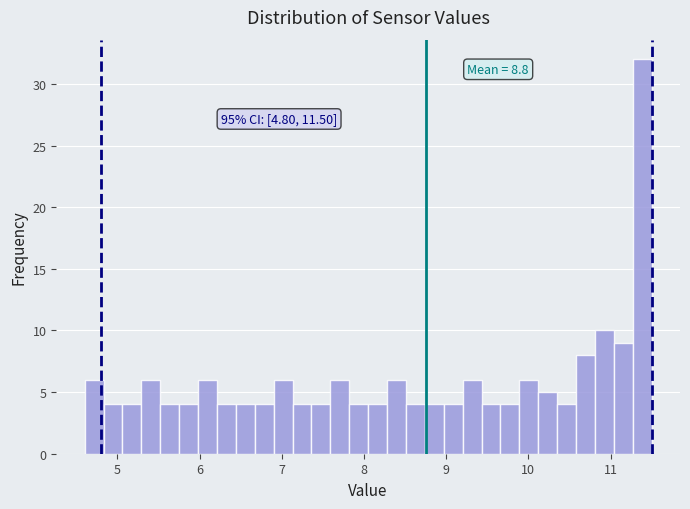

Read against the x-axis, roughly where is the centre of the tallest bar?

11.4